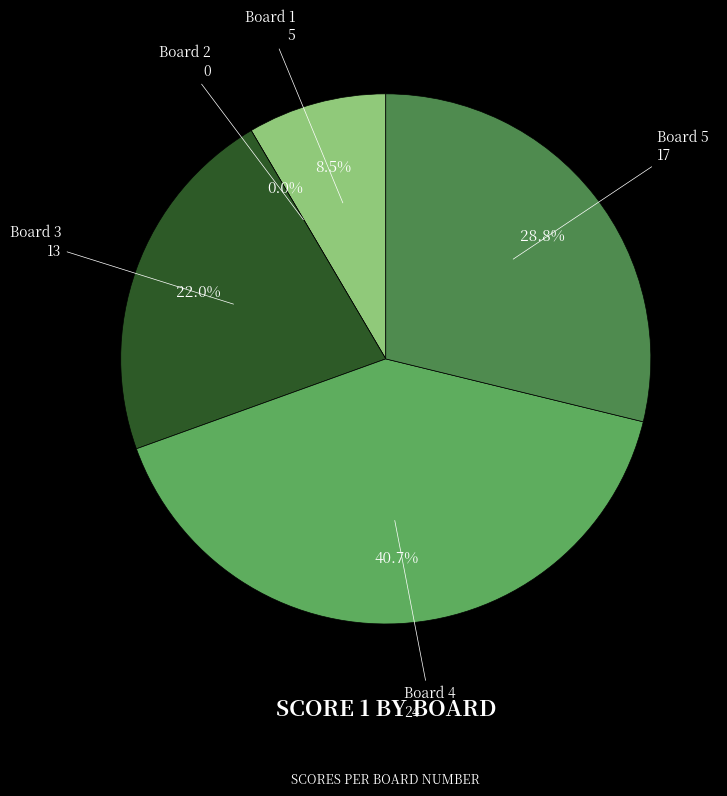

Do 5 and 4 together represent more than half of the pie?

Yes